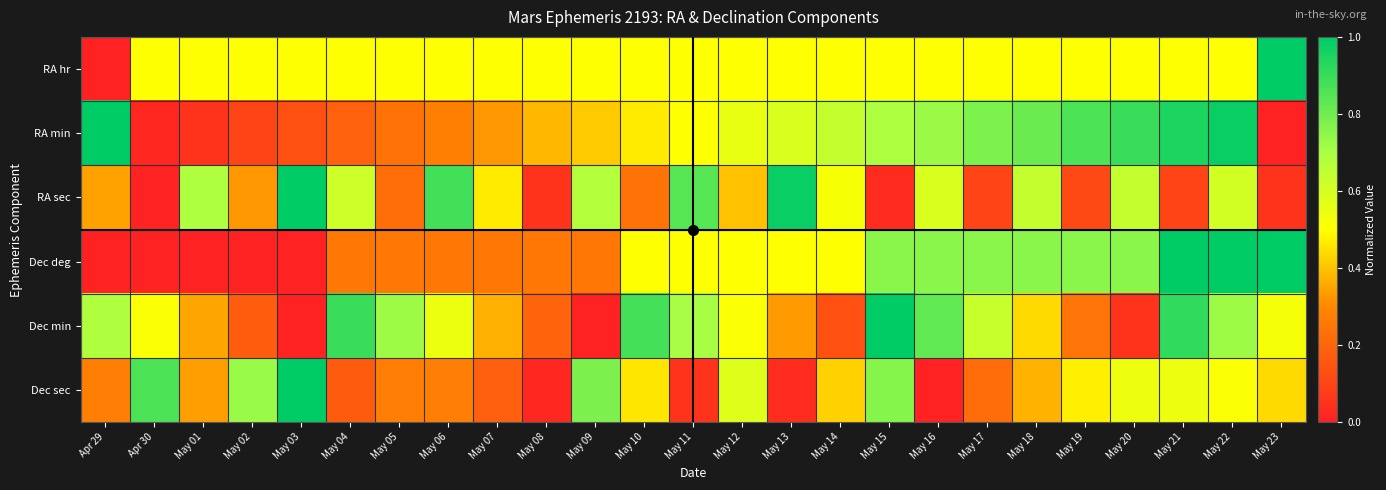

Reading right to left, transcribe all the data shown in this chart.

RA hr: May 23=1.0	May 22=0.5	May 21=0.5	May 20=0.5	May 19=0.5	May 18=0.5	May 17=0.5	May 16=0.5	May 15=0.5	May 14=0.5	May 13=0.5	May 12=0.5	May 11=0.5	May 10=0.5	May 09=0.5	May 08=0.5	May 07=0.5	May 06=0.5	May 05=0.5	May 04=0.5	May 03=0.5	May 02=0.5	May 01=0.5	Apr 30=0.5	Apr 29=0.0
RA min: May 23=0.0	May 22=1.0	May 21=0.9	May 20=0.9	May 19=0.9	May 18=0.8	May 17=0.8	May 16=0.7	May 15=0.7	May 14=0.6	May 13=0.6	May 12=0.6	May 11=0.5	May 10=0.5	May 09=0.4	May 08=0.4	May 07=0.3	May 06=0.3	May 05=0.2	May 04=0.2	May 03=0.1	May 02=0.1	May 01=0.1	Apr 30=0.0	Apr 29=1.0
RA sec: May 23=0.1	May 22=0.6	May 21=0.1	May 20=0.6	May 19=0.1	May 18=0.6	May 17=0.1	May 16=0.6	May 15=0.0	May 14=0.5	May 13=1.0	May 12=0.4	May 11=0.8	May 10=0.2	May 09=0.7	May 08=0.1	May 07=0.5	May 06=0.9	May 05=0.2	May 04=0.6	May 03=1.0	May 02=0.3	May 01=0.7	Apr 30=0.0	Apr 29=0.3
Dec deg: May 23=1.0	May 22=1.0	May 21=1.0	May 20=0.8	May 19=0.8	May 18=0.8	May 17=0.8	May 16=0.8	May 15=0.8	May 14=0.5	May 13=0.5	May 12=0.5	May 11=0.5	May 10=0.5	May 09=0.2	May 08=0.2	May 07=0.2	May 06=0.2	May 05=0.2	May 04=0.2	May 03=0.0	May 02=0.0	May 01=0.0	Apr 30=0.0	Apr 29=0.0
Dec min: May 23=0.5	May 22=0.7	May 21=0.9	May 20=0.1	May 19=0.2	May 18=0.4	May 17=0.6	May 16=0.8	May 15=1.0	May 14=0.1	May 13=0.3	May 12=0.5	May 11=0.7	May 10=0.9	May 09=0.0	May 08=0.2	May 07=0.4	May 06=0.5	May 05=0.7	May 04=0.9	May 03=0.0	May 02=0.2	May 01=0.4	Apr 30=0.5	Apr 29=0.7
Dec sec: May 23=0.4	May 22=0.5	May 21=0.5	May 20=0.5	May 19=0.5	May 18=0.4	May 17=0.2	May 16=0.0	May 15=0.8	May 14=0.4	May 13=0.0	May 12=0.6	May 11=0.1	May 10=0.5	May 09=0.8	May 08=0.0	May 07=0.2	May 06=0.3	May 05=0.3	May 04=0.2	May 03=1.0	May 02=0.7	May 01=0.3	Apr 30=0.9	Apr 29=0.3